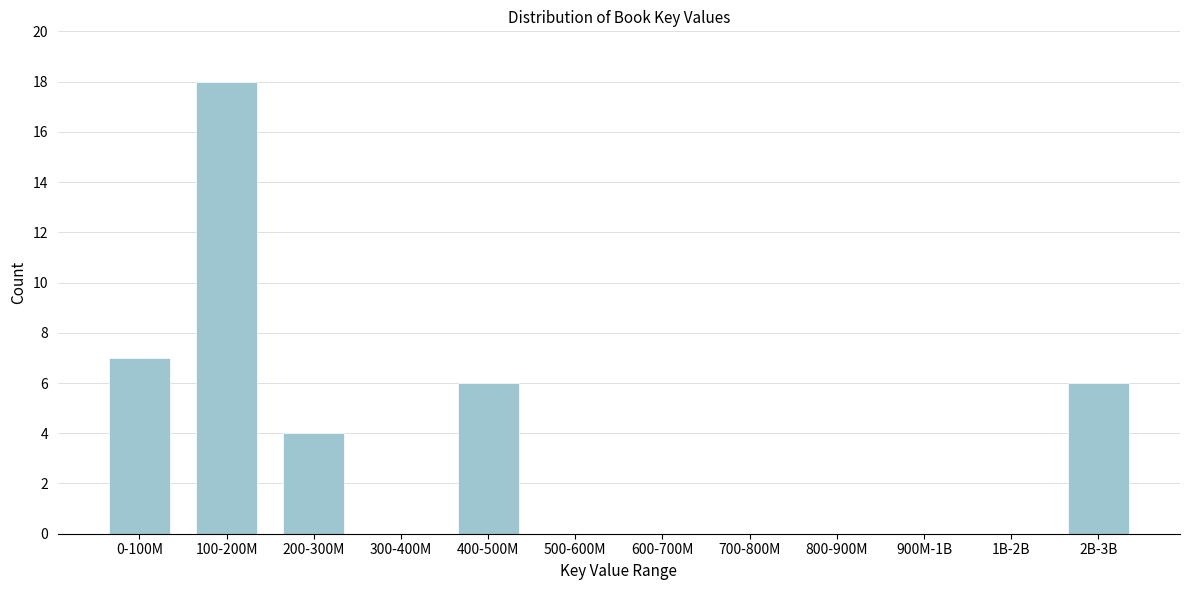

Reading left to right, list all the values displayed in this chart.

0-100M=7	100-200M=18	200-300M=4	300-400M=0	400-500M=6	500-600M=0	600-700M=0	700-800M=0	800-900M=0	900M-1B=0	1B-2B=0	2B-3B=6